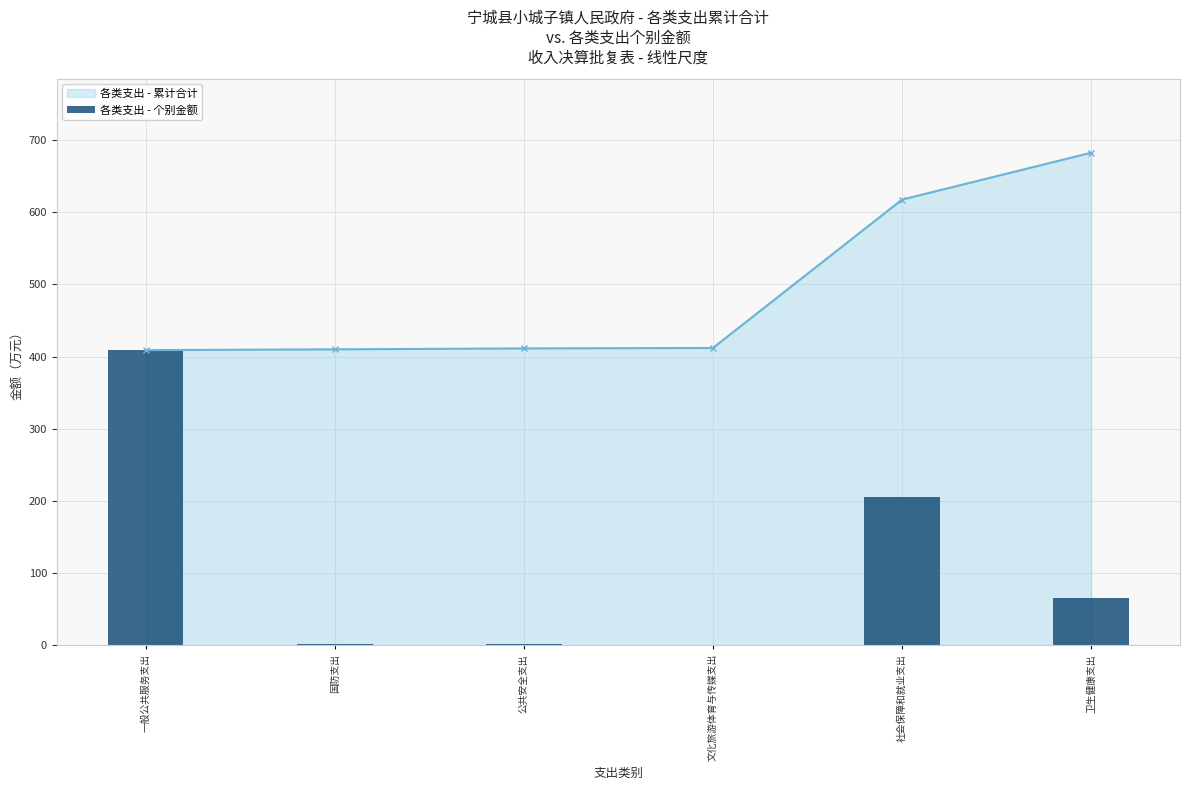

The value at 国防支出 is 1.5. True or false?

False